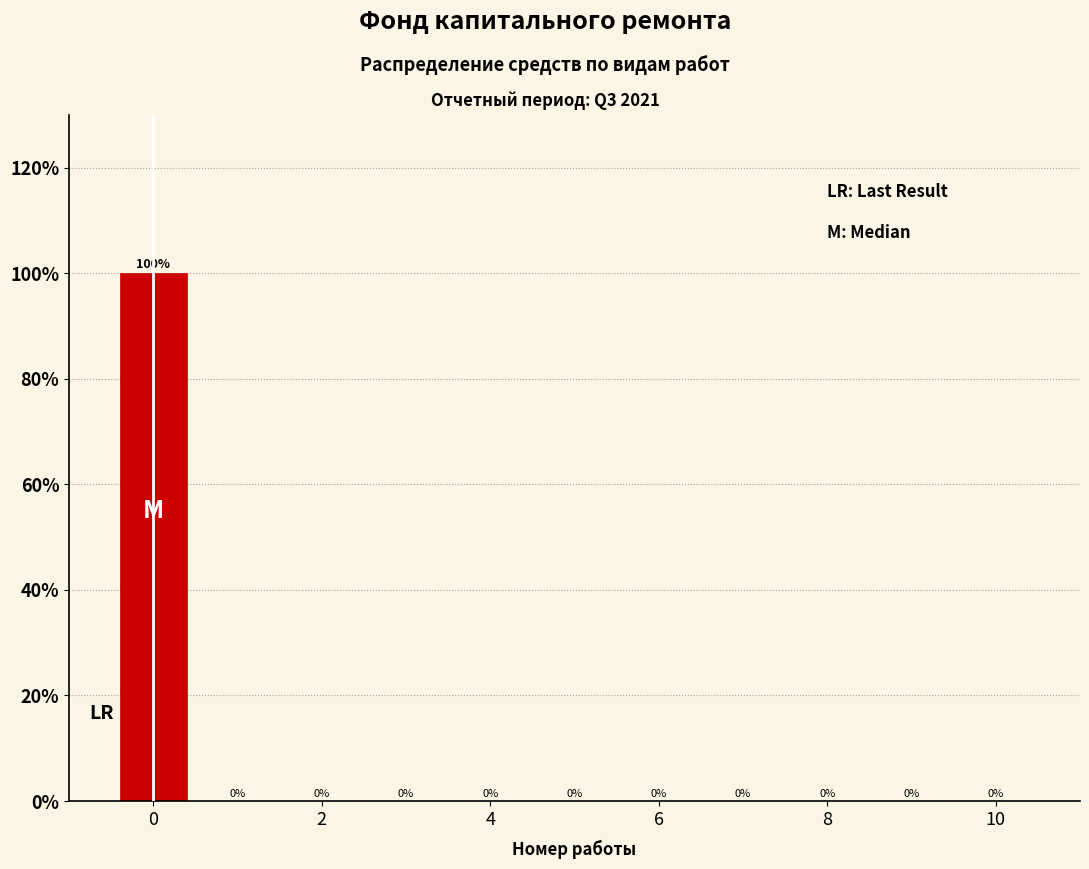

Reading left to right, transcribe this chart: for each bar, give the range it covers on the x-axis and its height. The bar edges are not printed on the chart, so give them approximately, as read against the axis.

-0.5 to 0.5: 100
0.5 to 1.5: 0
1.5 to 2.5: 0
2.5 to 3.5: 0
3.5 to 4.5: 0
4.5 to 5.5: 0
5.5 to 6.5: 0
6.5 to 7.5: 0
7.5 to 8.5: 0
8.5 to 9.5: 0
9.5 to 10.5: 0